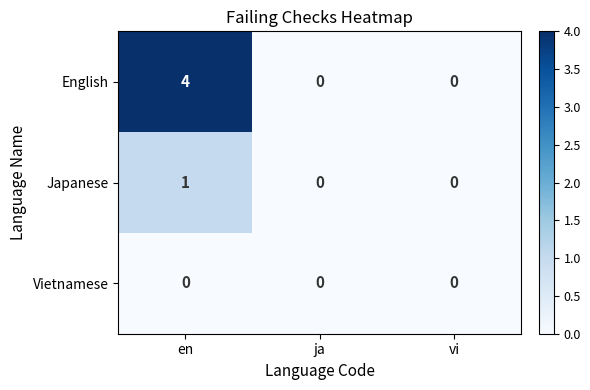

Reading right to left, extract all data points from this chart.

English: vi=0	ja=0	en=4
Japanese: vi=0	ja=0	en=1
Vietnamese: vi=0	ja=0	en=0